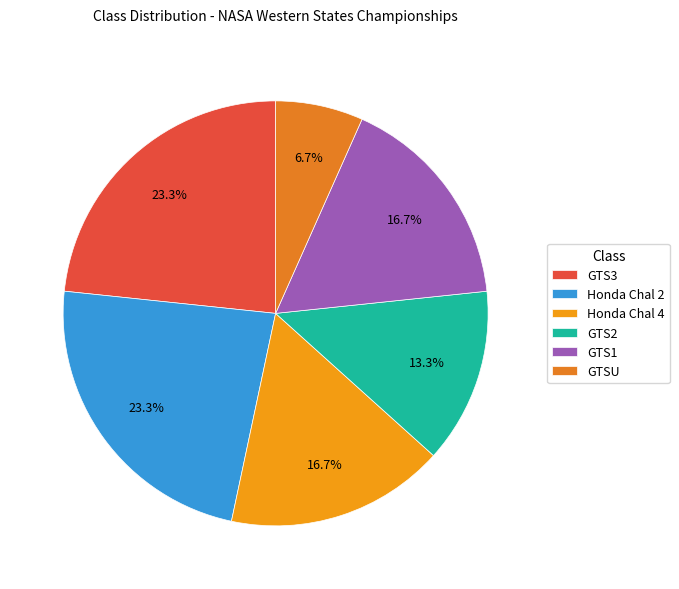

What portion of the pie excludes GTS3?

76.7%